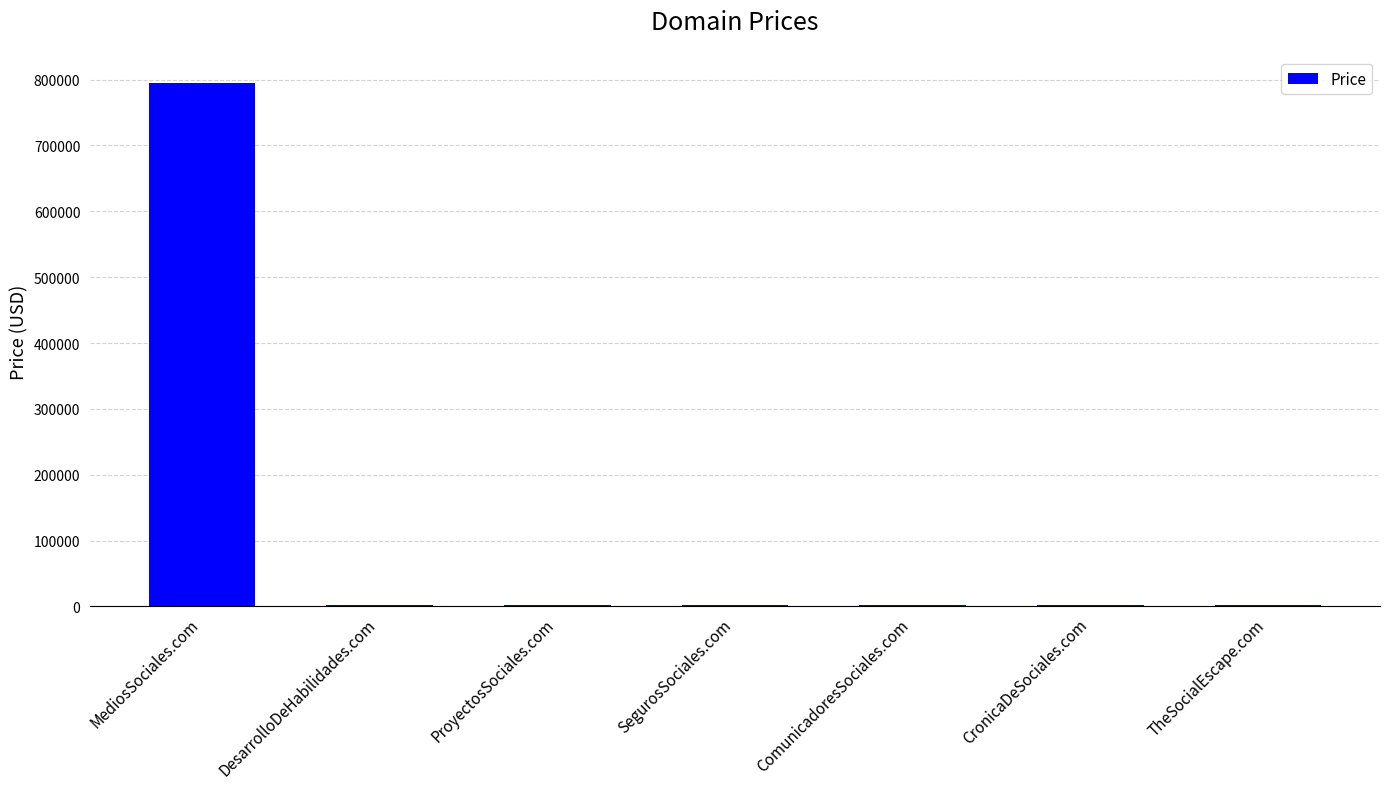

Which category has the highest value across all series?

MediosSociales.com